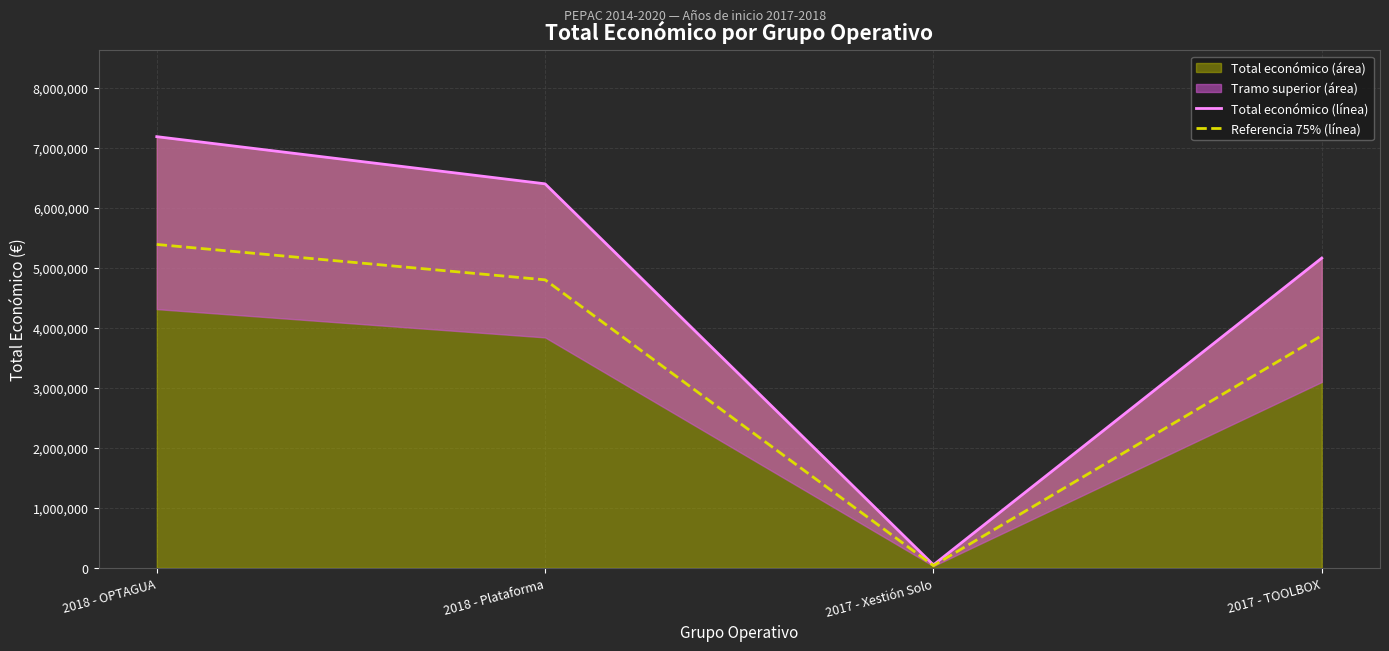

What is the lowest value of the Total económico (línea) series?

48896.0